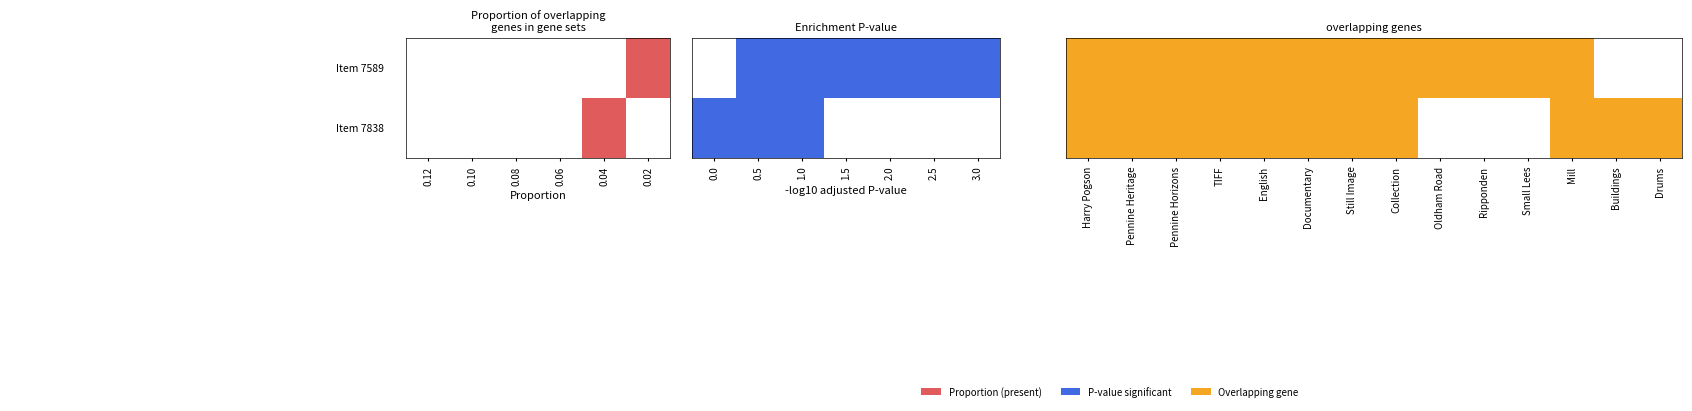

Is it true that 1.0 equals 1 at Still Image?

True